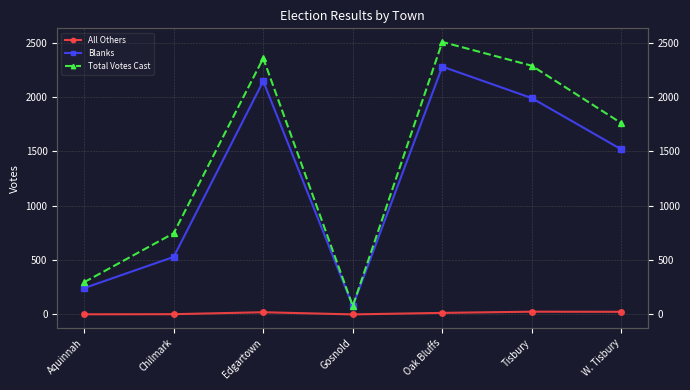

Reading left to right, transcribe all the data shown in this chart.

All Others: 1	2	20	0	14	25	24
Blanks: 242	529	2146	77	2280	1990	1518
Total Votes Cast: 296	747	2357	77	2507	2288	1759